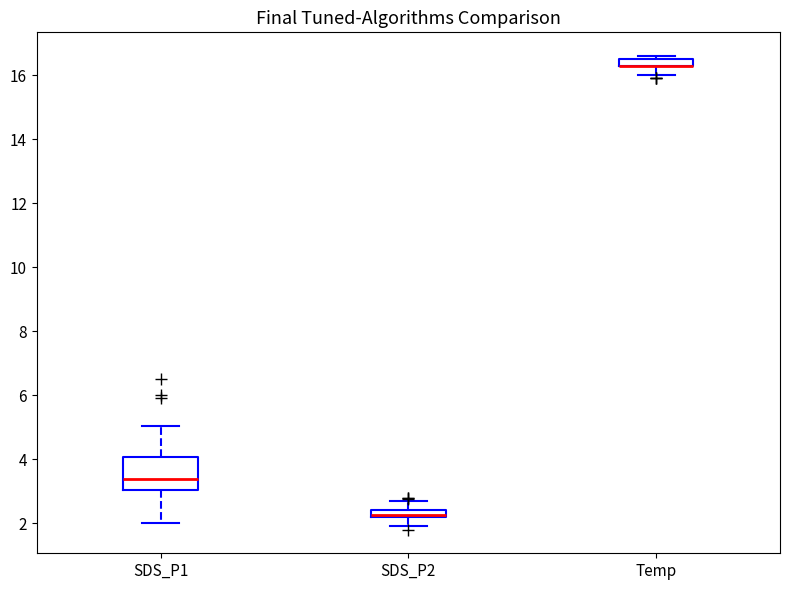

Which box is the tallest, from its lower edge to its upper edge?

SDS_P1